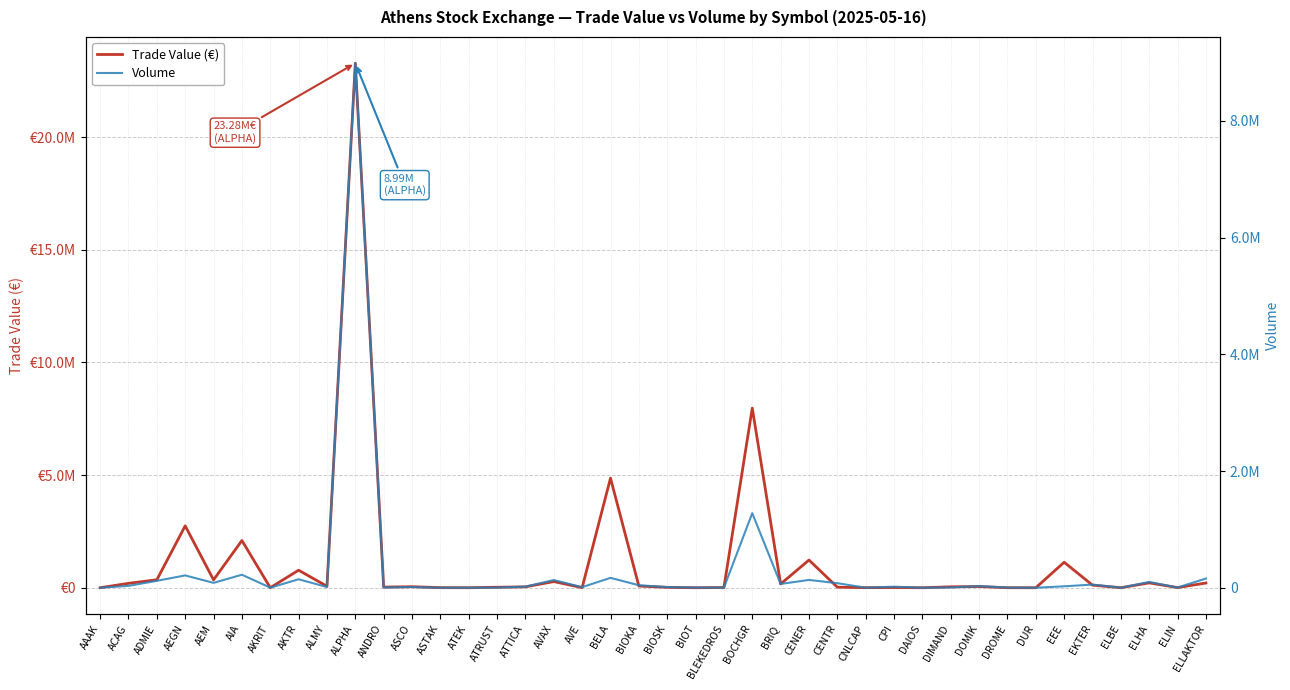

How many lines are shown in the chart?

2